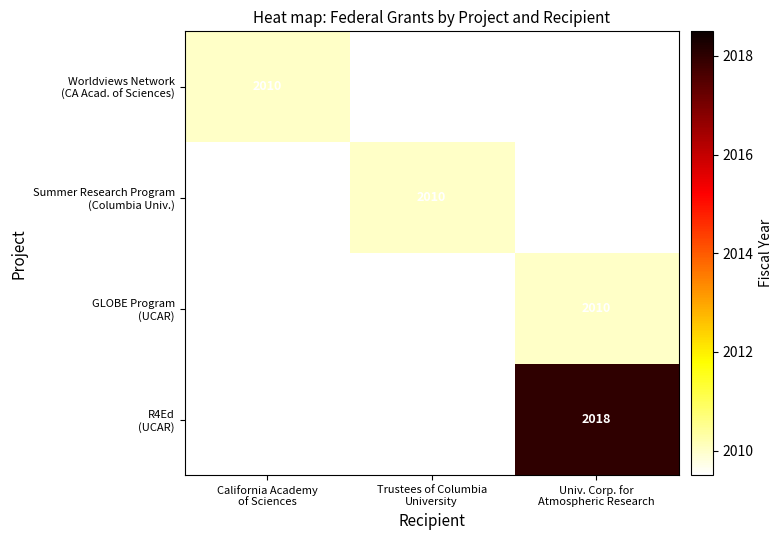

At how many categories does at least one series exceed 2016?

1